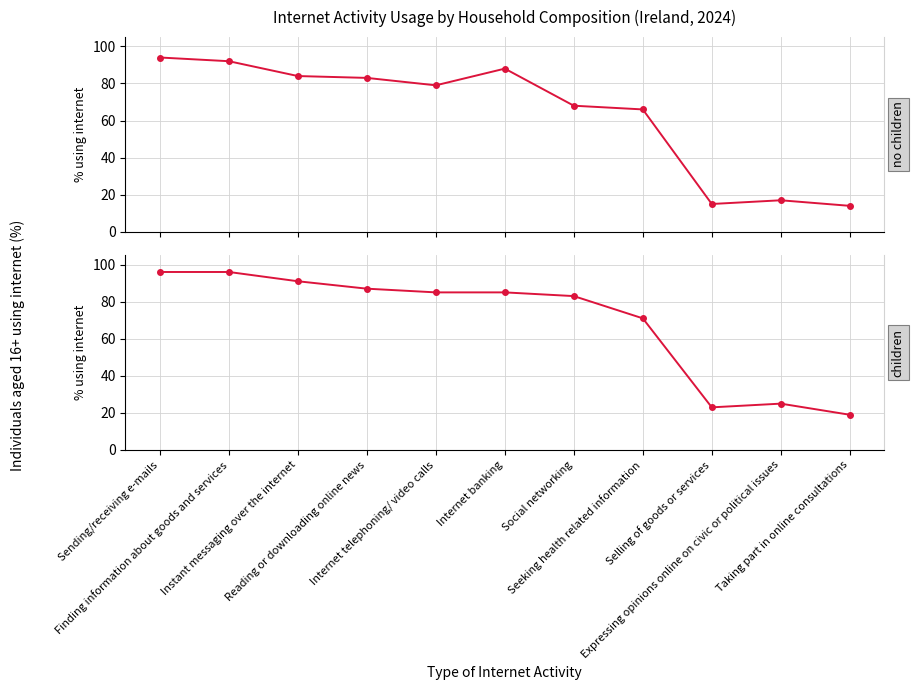

Which series has the widest spread of values?

Households with no children